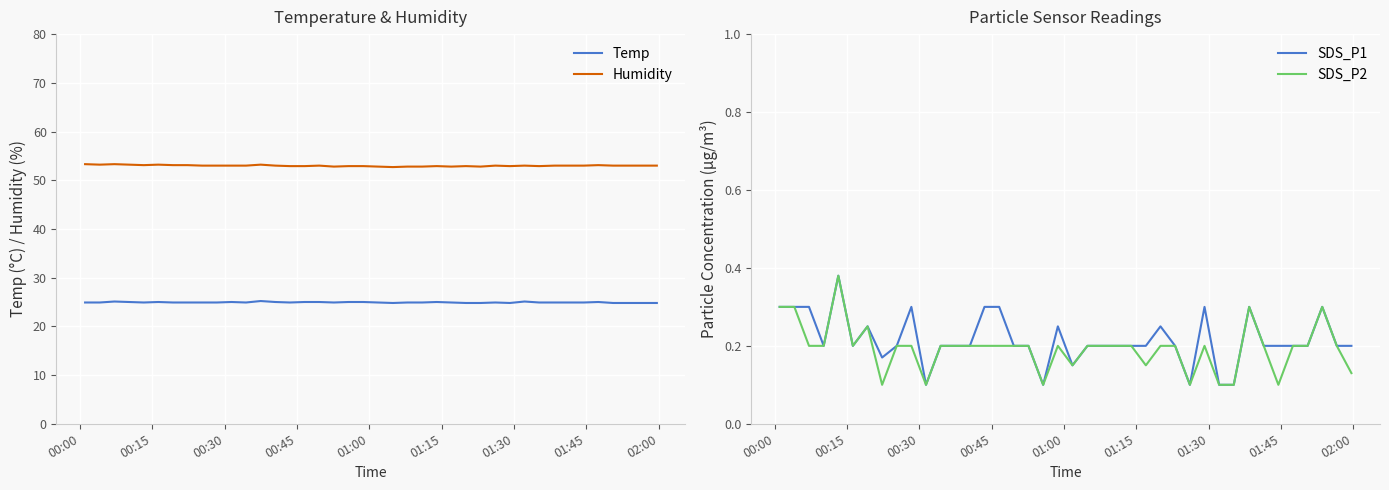

Reading left to right, extract all data points from this chart.

Temp: 24.9	24.9	25.1	25.0	24.9	25.0	24.9	24.9	24.9	24.9	25.0	24.9	25.2	25.0	24.9	25.0	25.0	24.9	25.0	25.0	24.9	24.8	24.9	24.9	25.0	24.9	24.8	24.8	24.9	24.8	25.1	24.9	24.9	24.9	24.9	25.0	24.8	24.8	24.8	24.8
Humidity: 53.3	53.2	53.3	53.2	53.1	53.2	53.1	53.1	53.0	53.0	53.0	53.0	53.2	53.0	52.9	52.9	53.0	52.8	52.9	52.9	52.8	52.7	52.8	52.8	52.9	52.8	52.9	52.8	53.0	52.9	53.0	52.9	53.0	53.0	53.0	53.1	53.0	53.0	53.0	53.0
SDS_P1: 0.3	0.3	0.3	0.2	0.4	0.2	0.2	0.2	0.2	0.3	0.1	0.2	0.2	0.2	0.3	0.3	0.2	0.2	0.1	0.2	0.1	0.2	0.2	0.2	0.2	0.2	0.2	0.2	0.1	0.3	0.1	0.1	0.3	0.2	0.2	0.2	0.2	0.3	0.2	0.2
SDS_P2: 0.3	0.3	0.2	0.2	0.4	0.2	0.2	0.1	0.2	0.2	0.1	0.2	0.2	0.2	0.2	0.2	0.2	0.2	0.1	0.2	0.1	0.2	0.2	0.2	0.2	0.1	0.2	0.2	0.1	0.2	0.1	0.1	0.3	0.2	0.1	0.2	0.2	0.3	0.2	0.1